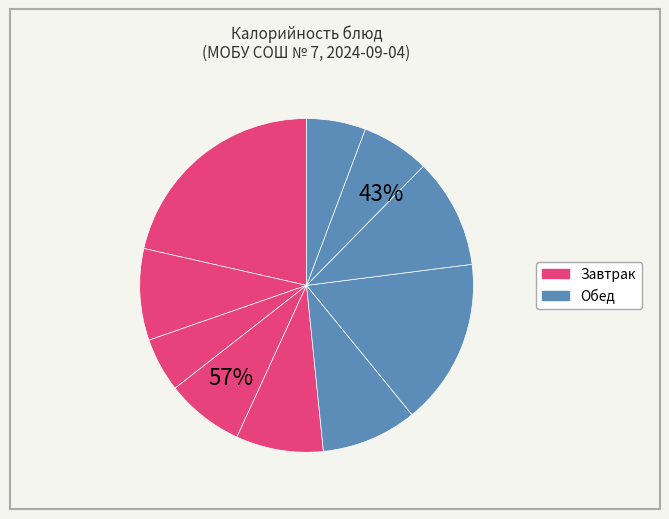

Does any single category account for the majority?

No